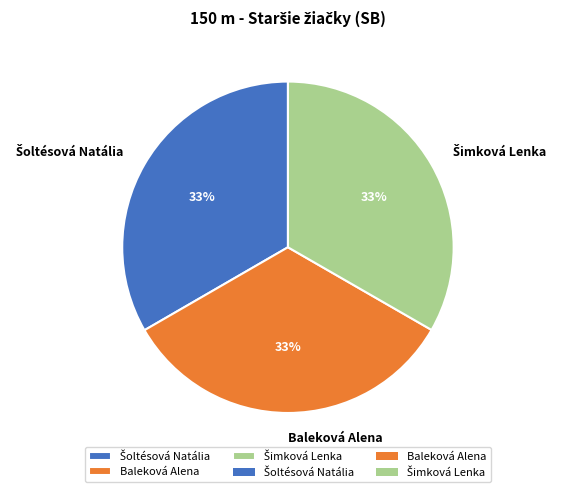

To the nearest percent, what is the average slice percentage?

33%